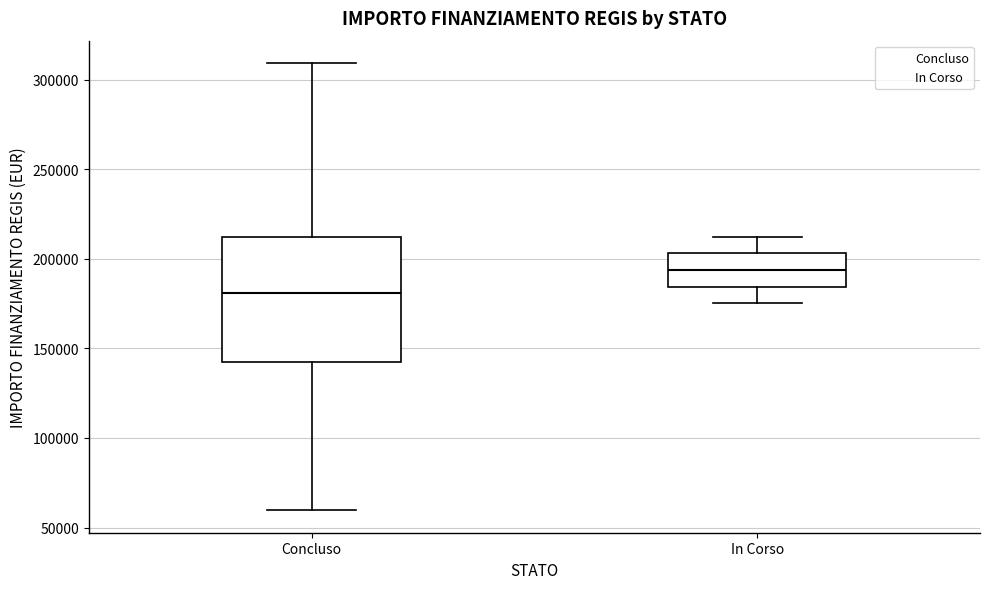

Where is the lower edge of the box for In Corso on the y-axis? The values are not printed on the chart, so give them approximately, as read against the axis.

185000